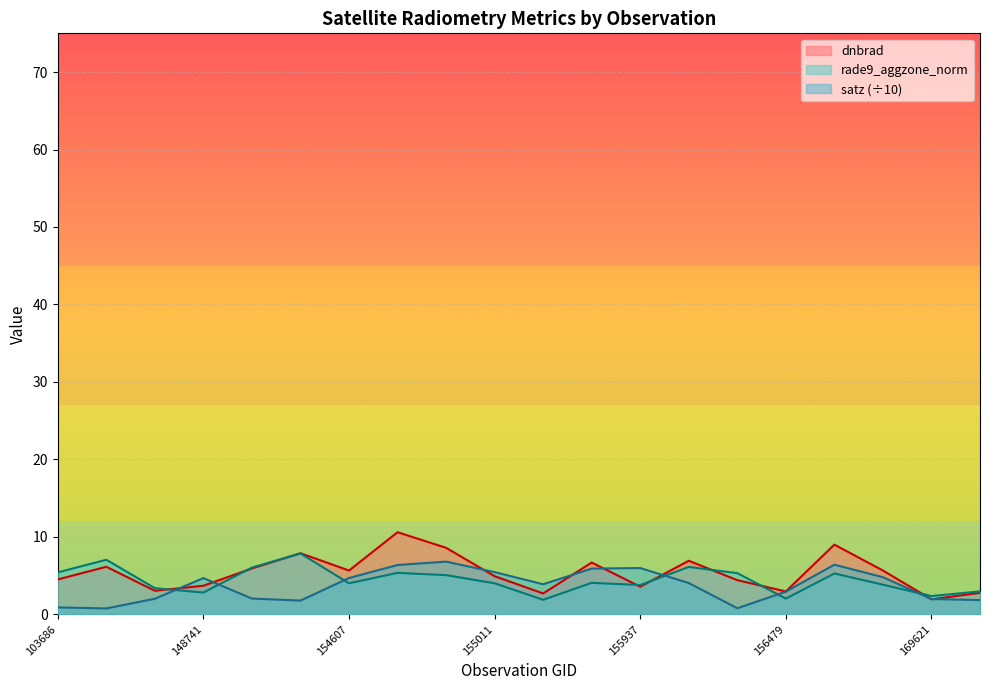

List the labels in order of dnbrad value, largest first.

154803, 169262, 154819, 154406, 156115, 155739, 144221, 154213, 169440, 154607, 155011, 103686, 156294, 148741, 155937, 145229, 156479, 169799, 155557, 169621